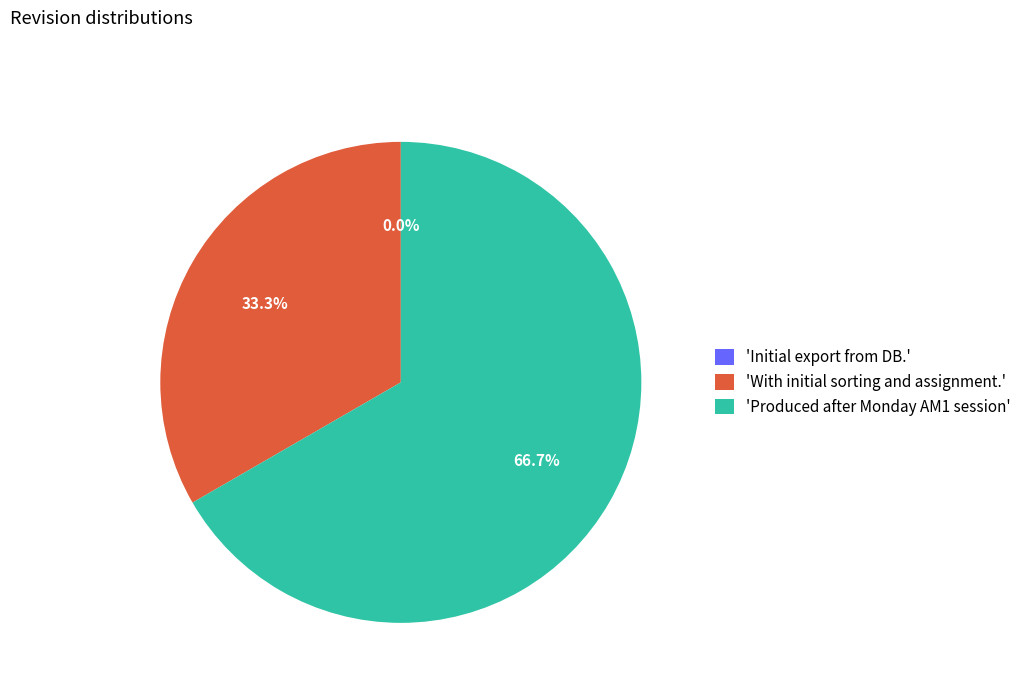

What percentage do With initial sorting and assignment. and Initial export from DB. together represent?

33.3%